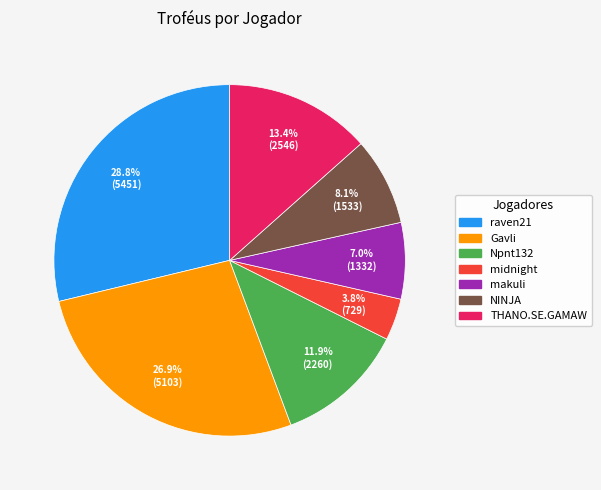

What is the ratio of the value at THANO.SE.GAMAW to the value at Npnt132?

1.1